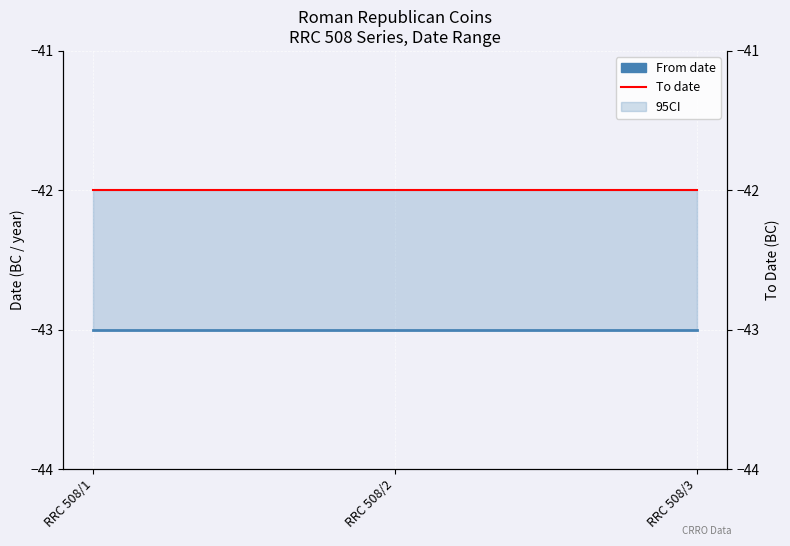

What is the sum of all To date values?

-126